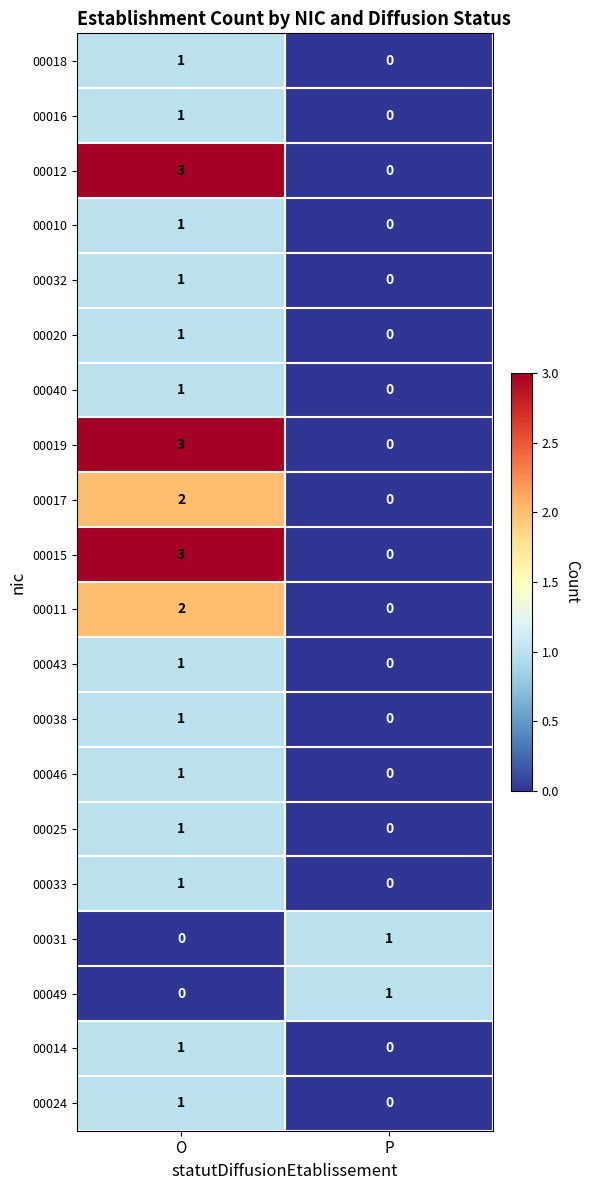

Where is 00025 nearest to the value 0?

P